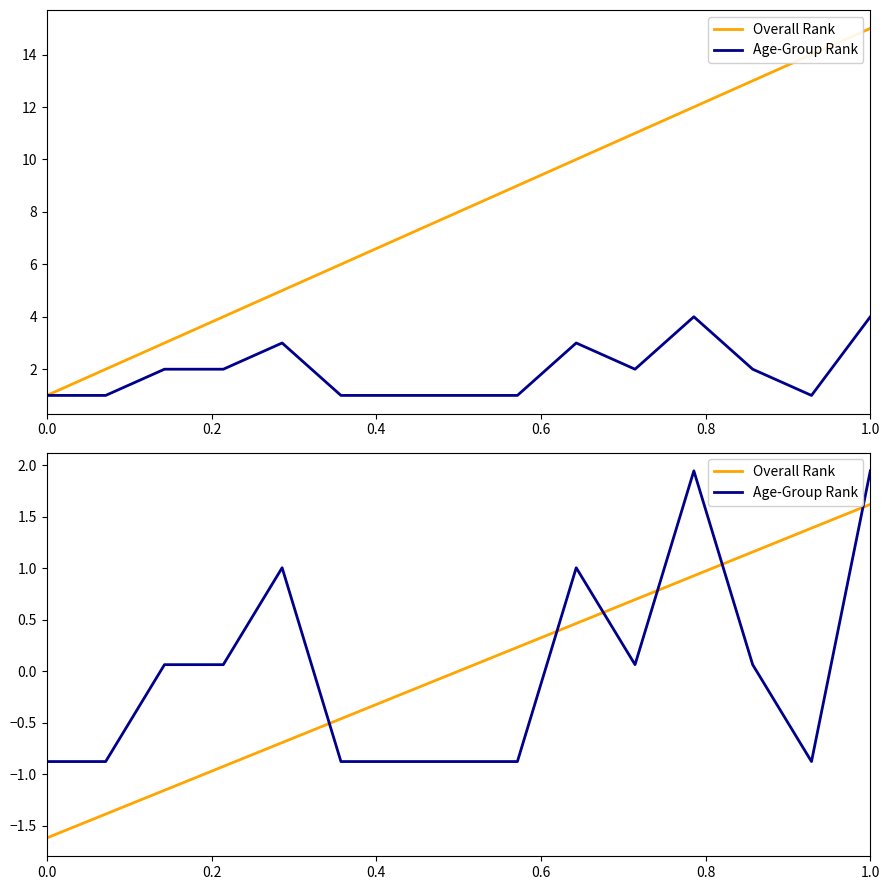

At which category is the sum across all series the highest?

1.0